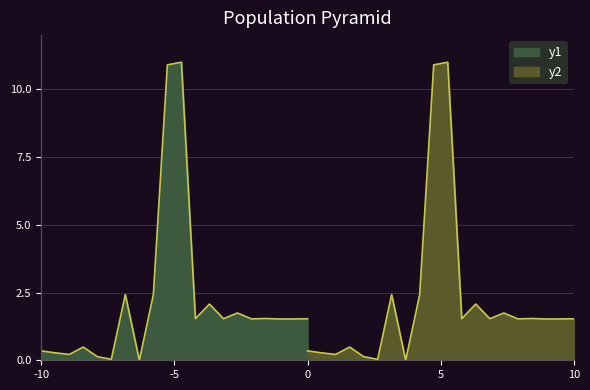

Count the number of categories in the chart.

20